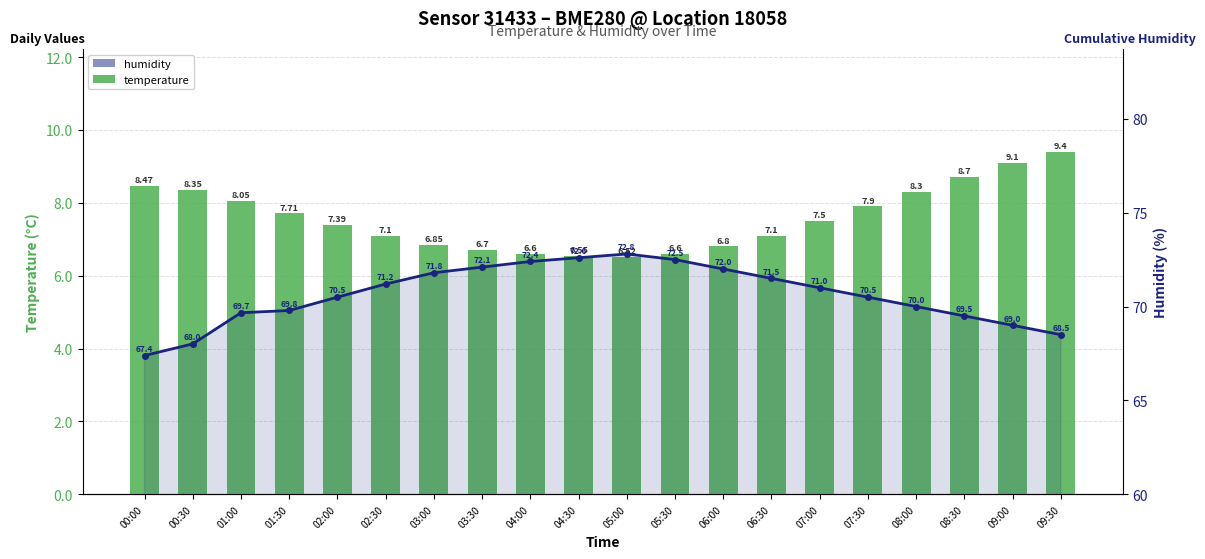

What is the difference between the highest and lowest values at 06:00?

65.2